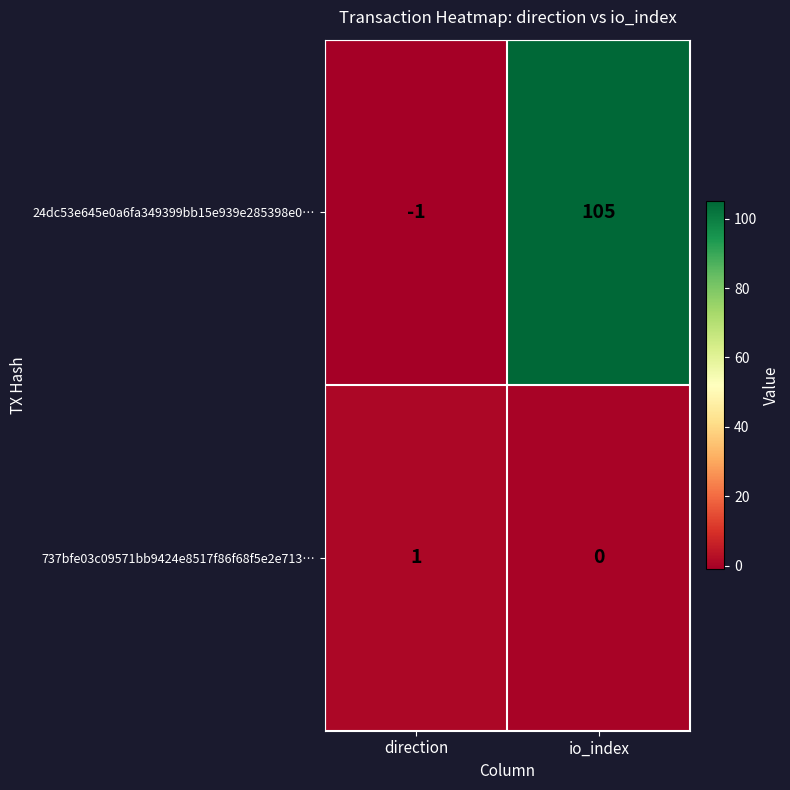

What is the sum of all 24dc53e645e0a6fa349399bb15e939e285398e0… values?

104